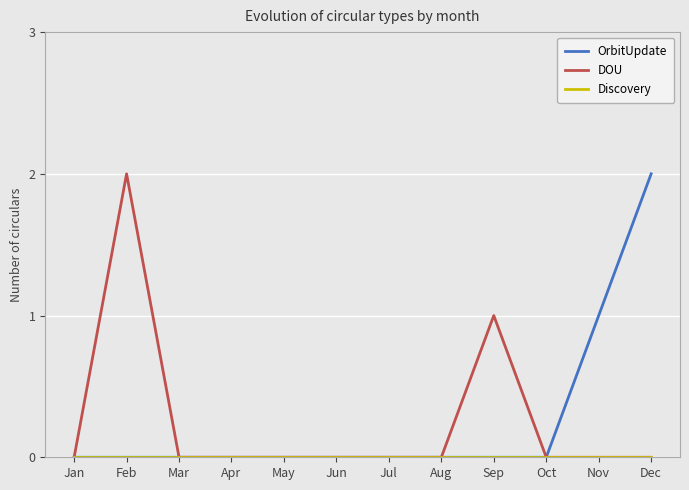

Between Jun and Sep, which series saw the biggest shift?

DOU